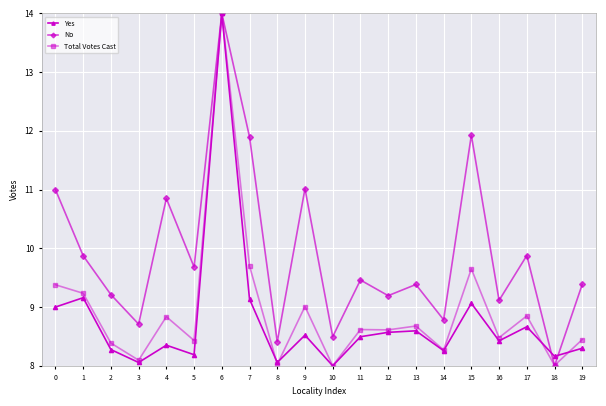

What is the difference between the second highest and minimum values in the Total Votes Cast series?

1.7